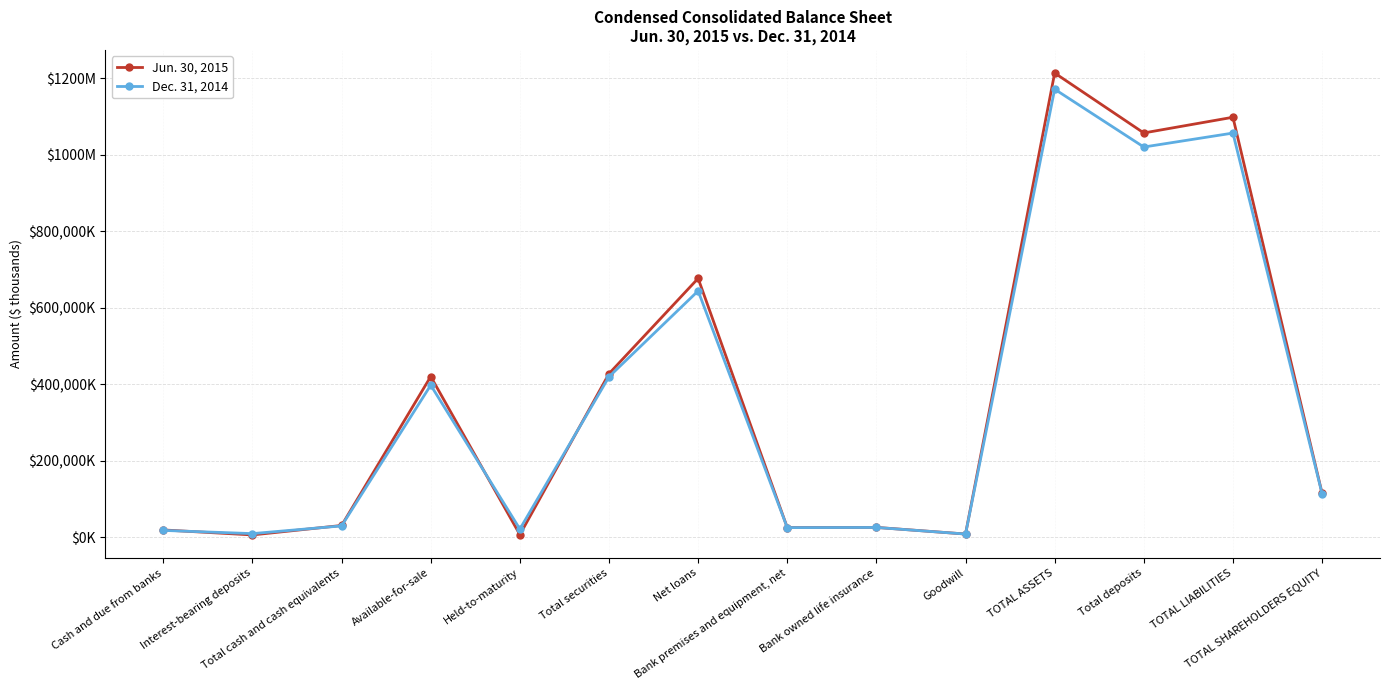

True or false: Jun. 30, 2015 and Dec. 31, 2014 cross at least once.

True